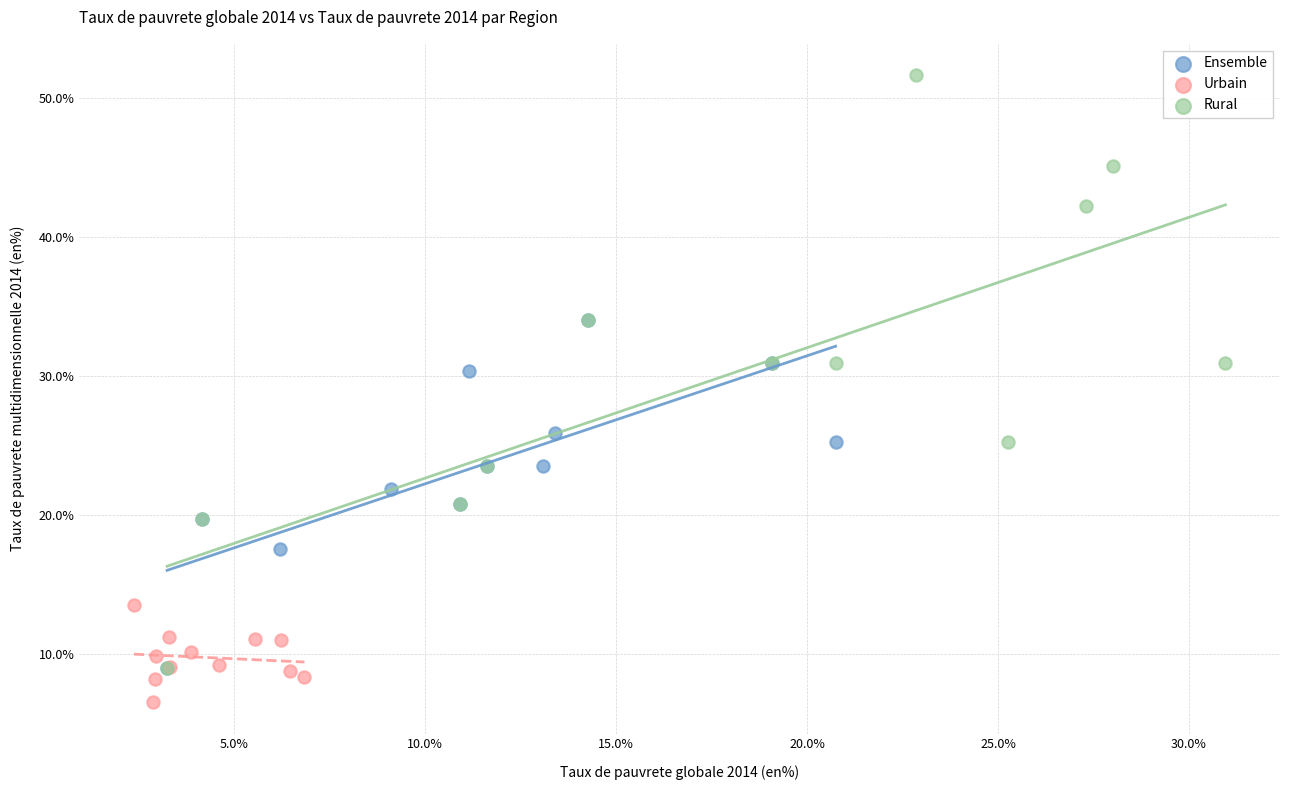

What are all the series names shown in the legend?

Ensemble, Urbain, Rural